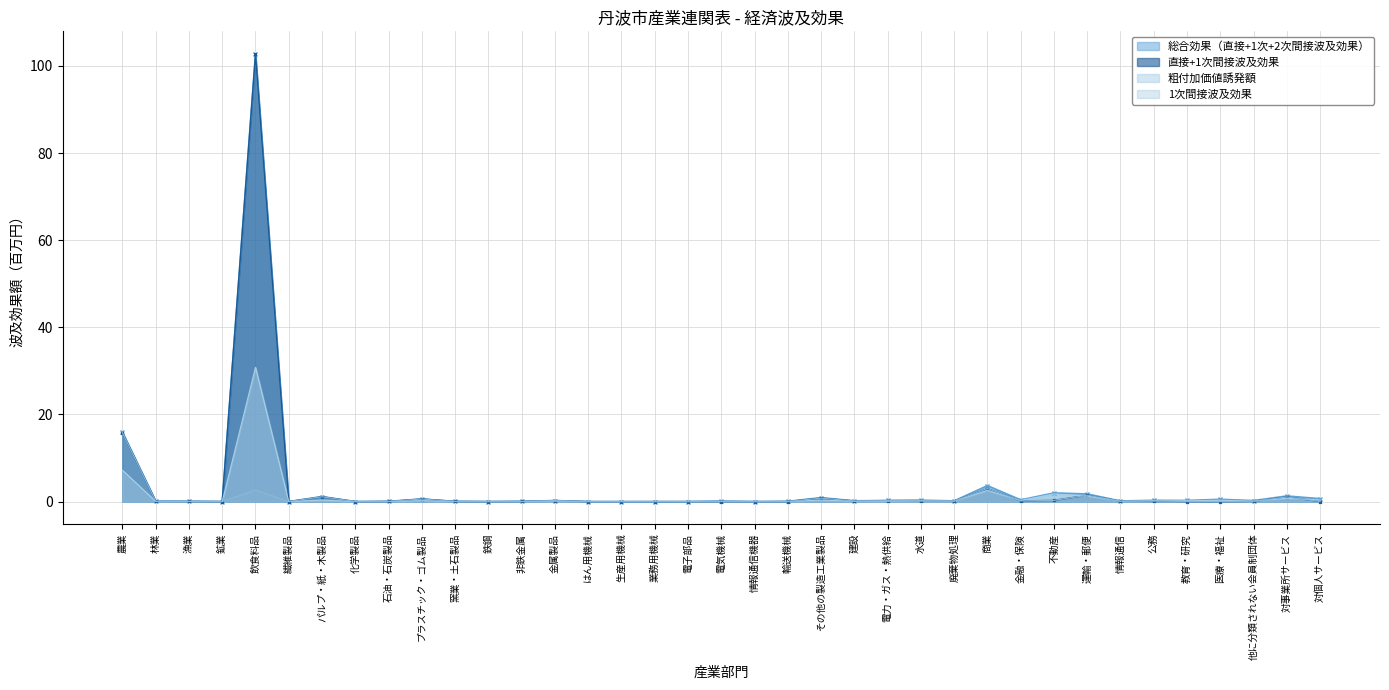

Reading right to left, transcribe all the data shown in this chart.

総合効果（直接+1次+2次間接波及効果）: 0.7	1.3	0.2	0.5	0.3	0.3	0.1	1.8	2.0	0.4	3.7	0.2	0.3	0.3	0.2	0.9	0.1	0.0	0.1	0.0	0.0	0.0	0.0	0.2	0.0	0.0	0.0	0.6	0.0	0.0	1.2	0.0	102.8	0.0	0.1	0.1	16.0
直接+1次間接波及効果: 0.0	1.1	0.1	0.0	0.0	0.1	0.1	1.5	0.3	0.2	3.0	0.1	0.2	0.2	0.1	0.8	0.0	0.0	0.0	0.0	0.0	0.0	0.0	0.2	0.0	0.0	0.0	0.6	0.0	0.0	1.1	0.0	102.7	0.0	0.1	0.1	15.8
粗付加価値誘発額: 0.3	0.8	0.1	0.3	0.2	0.2	0.1	1.3	1.8	0.3	2.6	0.1	0.2	0.1	0.1	0.3	0.0	0.0	0.0	0.0	0.0	0.0	0.0	0.1	0.0	0.0	0.0	0.2	0.0	0.0	0.4	0.0	30.8	0.0	0.0	0.1	7.2
1次間接波及効果: 0.0	1.1	0.1	0.0	0.0	0.1	0.1	1.5	0.3	0.2	3.0	0.1	0.2	0.2	0.1	0.8	0.0	0.0	0.0	0.0	0.0	0.0	0.0	0.2	0.0	0.0	0.0	0.6	0.0	0.0	1.1	0.0	2.7	0.0	0.1	0.1	15.8